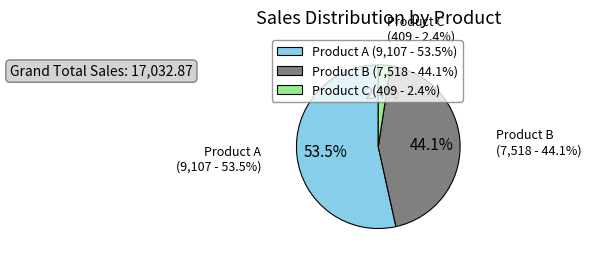

What is the largest slice in the pie chart?

Product A